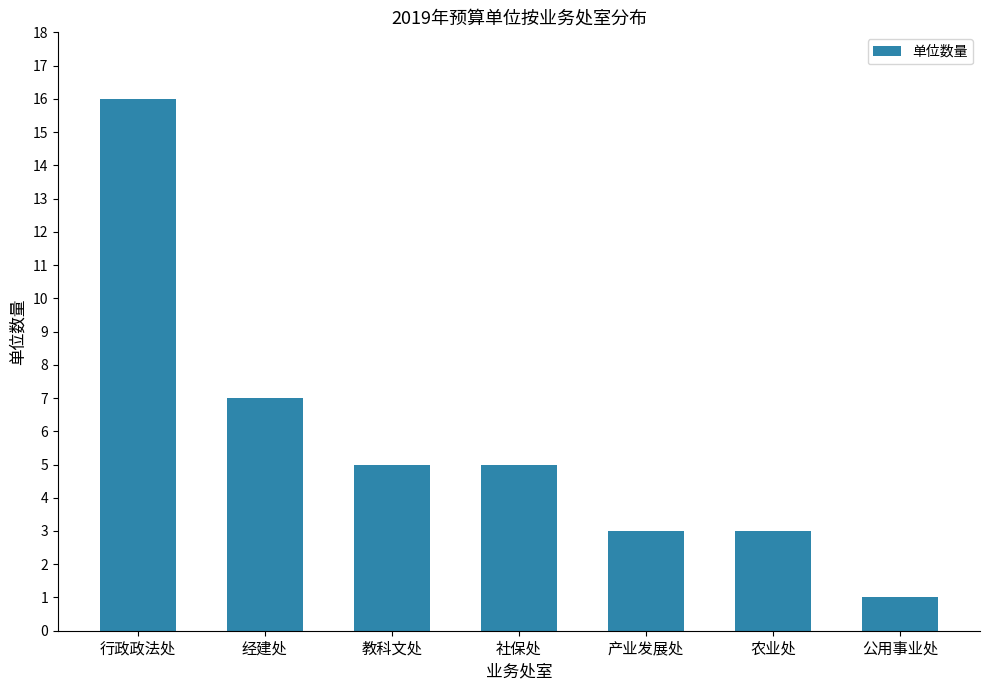

Does the chart contain any negative values?

No